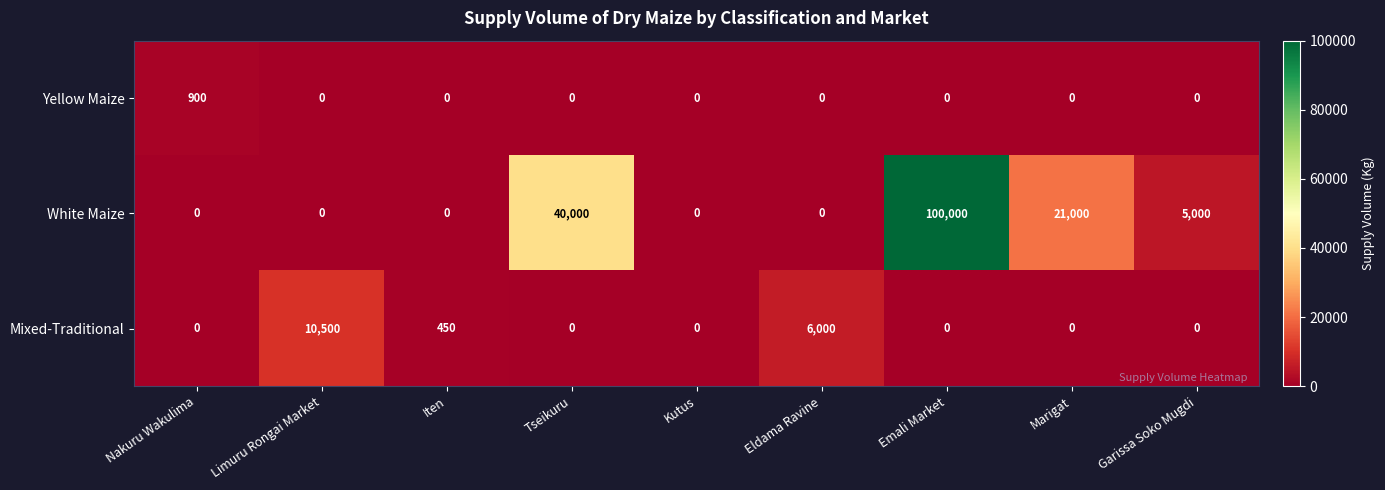

What is the spread (max minus min) of values at Eldama Ravine?

6000